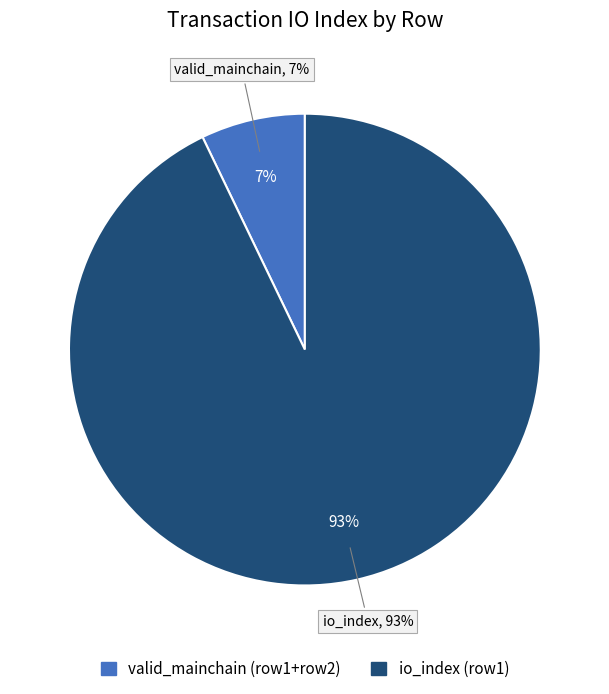

True or false: io_index=13 accounts for 99% of the total.

False